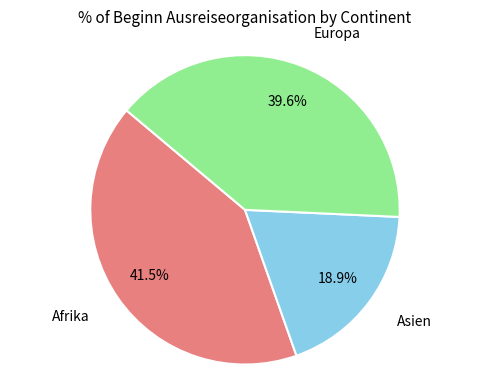

How many segments does this pie chart have?

3